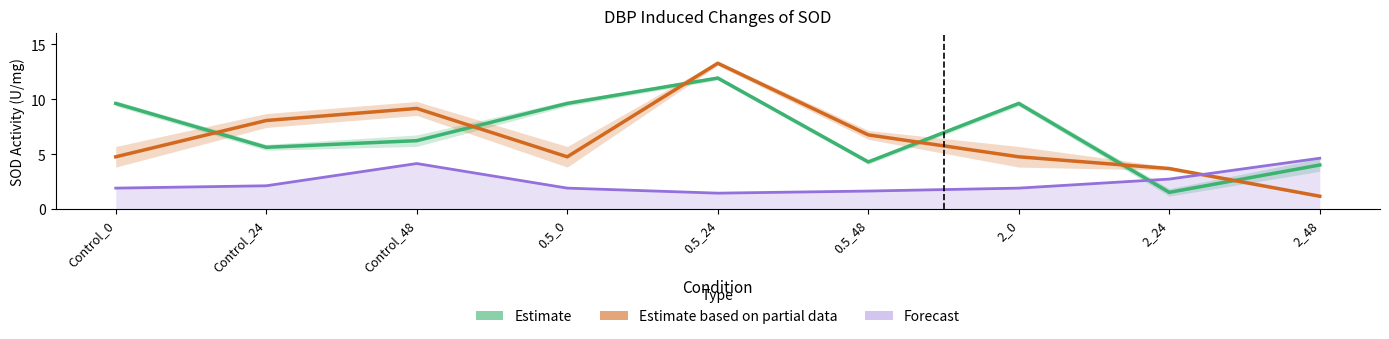

Rank the series by their average value, from lowest to highest.

Forecast, Estimate based on partial data, Estimate